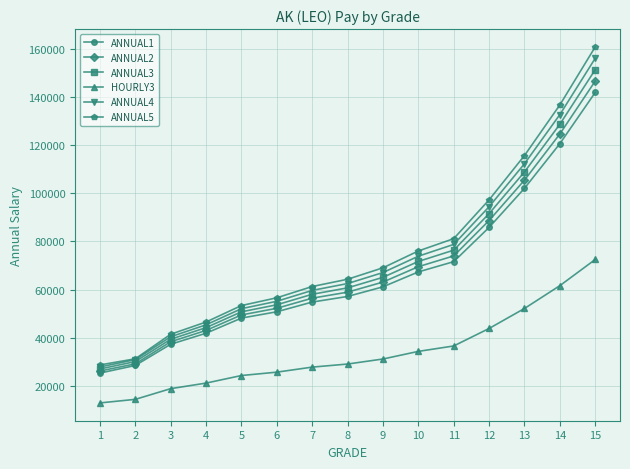

Which series has the largest total across all categories?

ANNUAL5